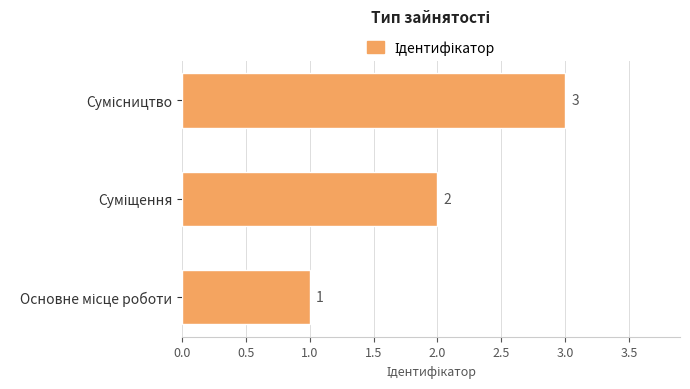

How many values are between 1 and 3?

3